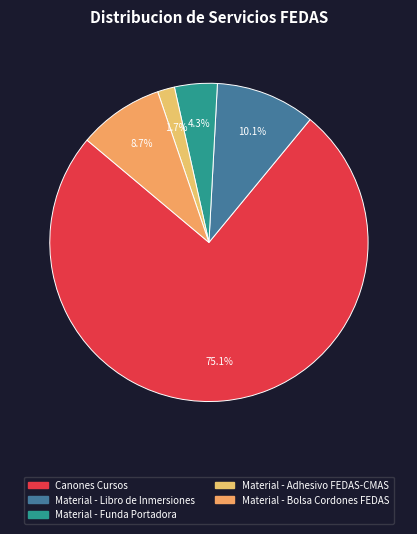

To the nearest percent, what portion does Material - Bolsa Cordones FEDAS represent?

9%